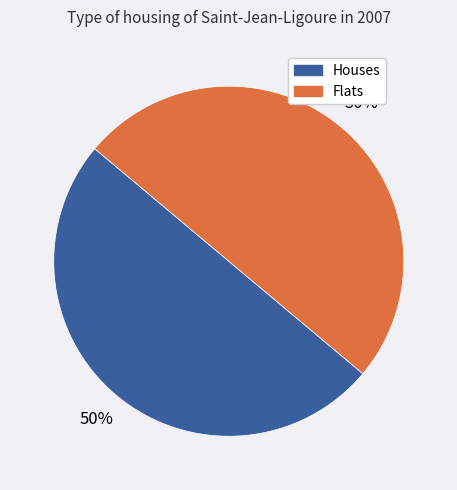

To the nearest percent, what is the combined percentage of Flats and Houses?

100%